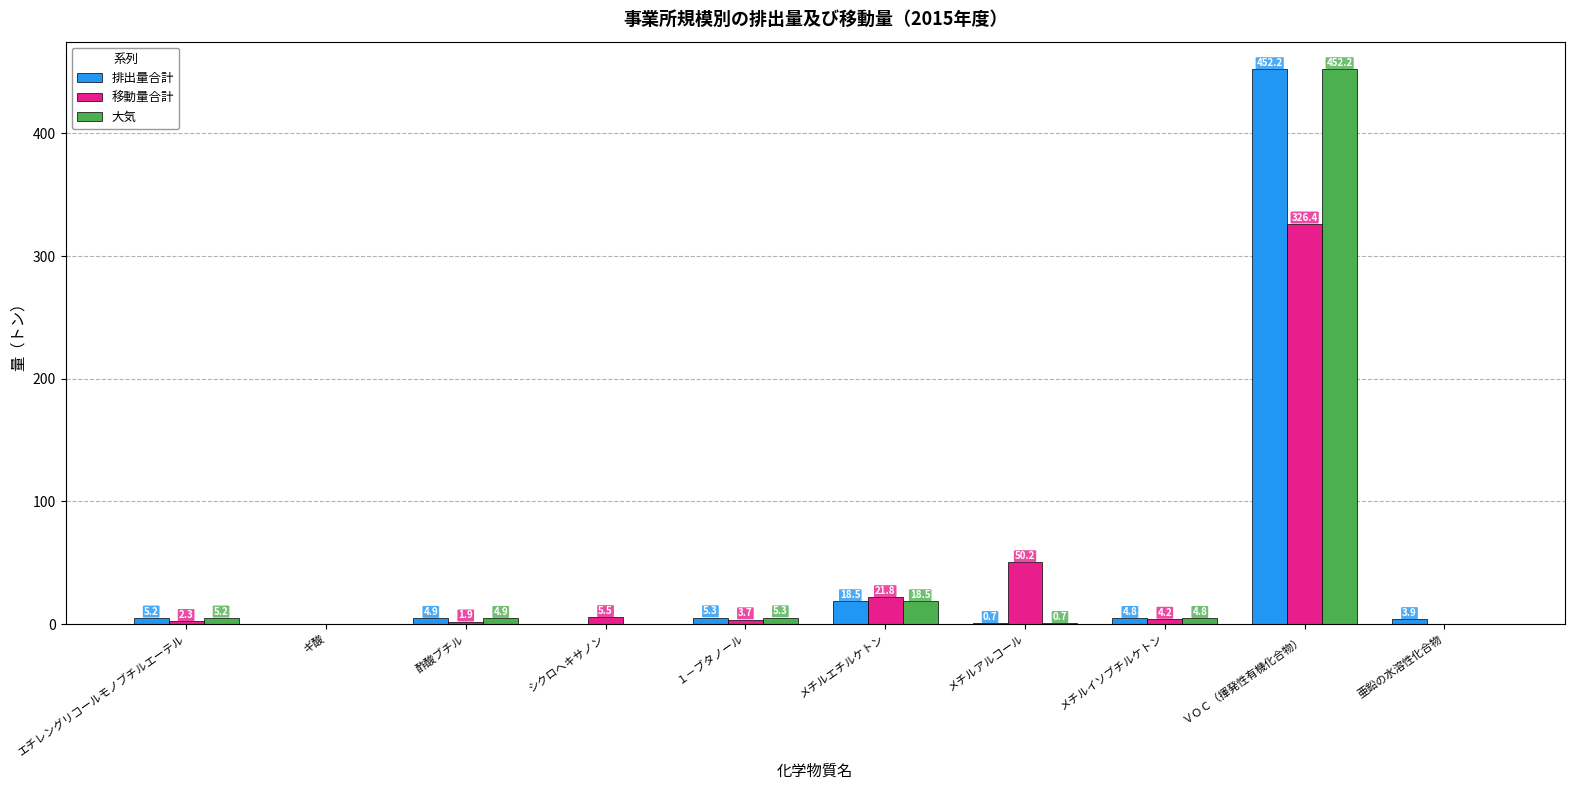

At which label does 排出量合計 first exceed 4?

エチレングリコールモノブチルエーテル